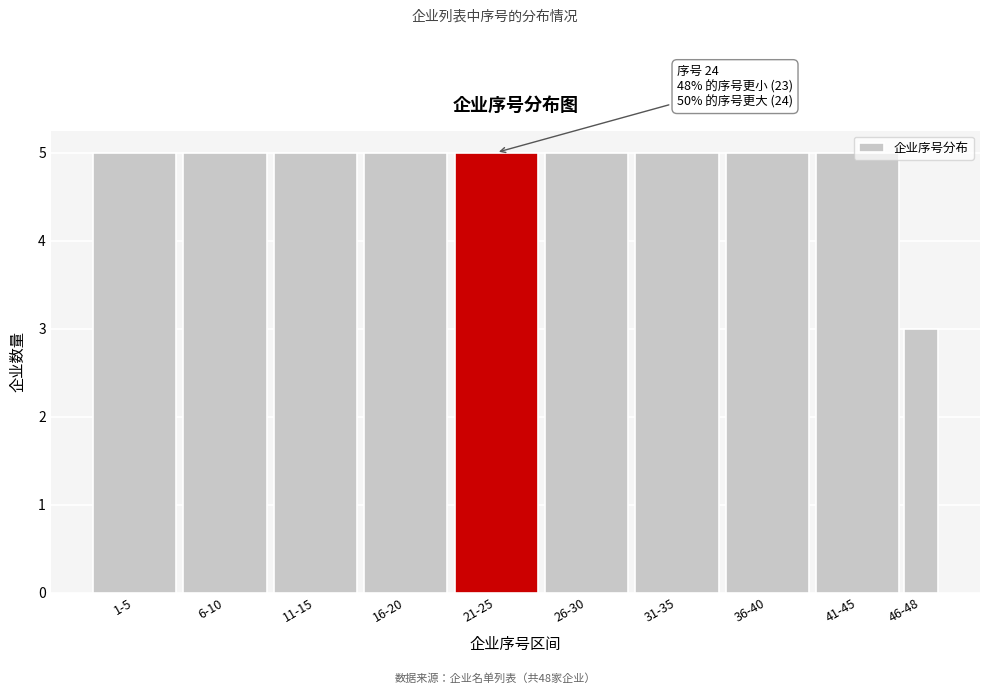

True or false: the data shows 9 at 1-5.

False